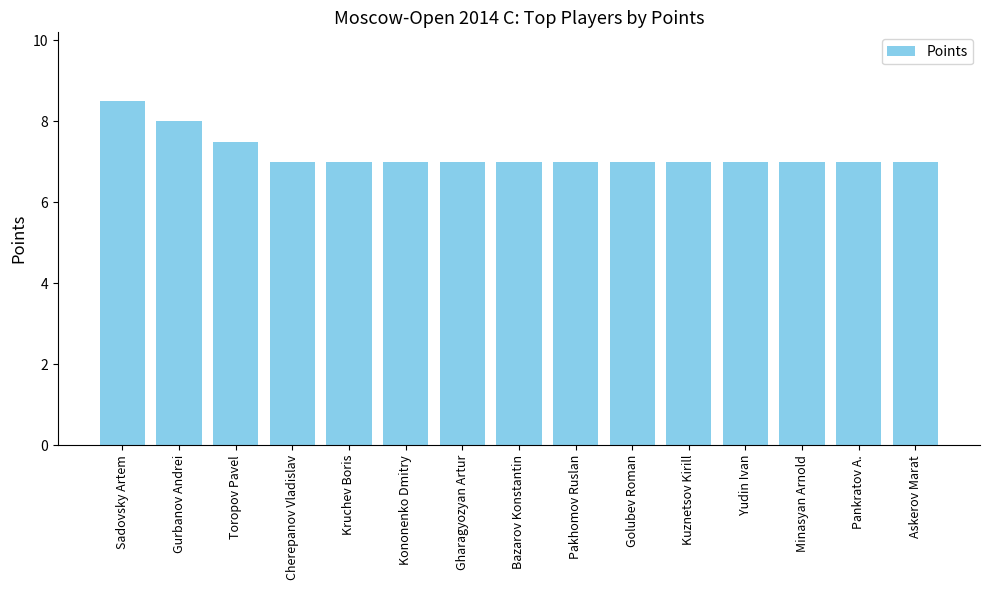

Which has a higher value, Sadovsky Artem or Gurbanov Andrei?

Sadovsky Artem